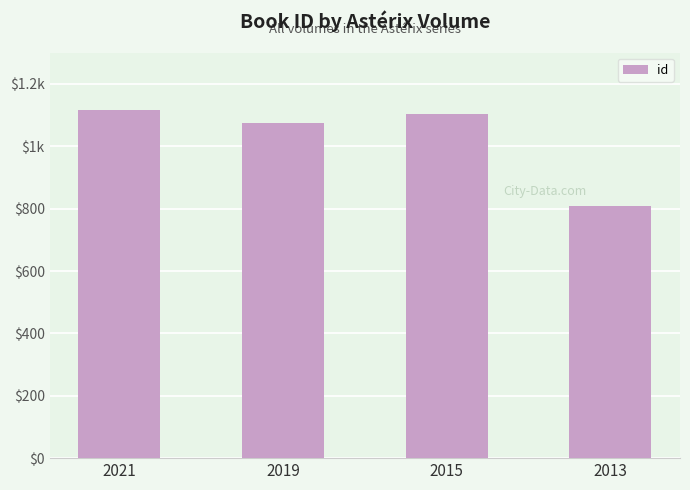

What is the difference between the maximum and minimum values?

307